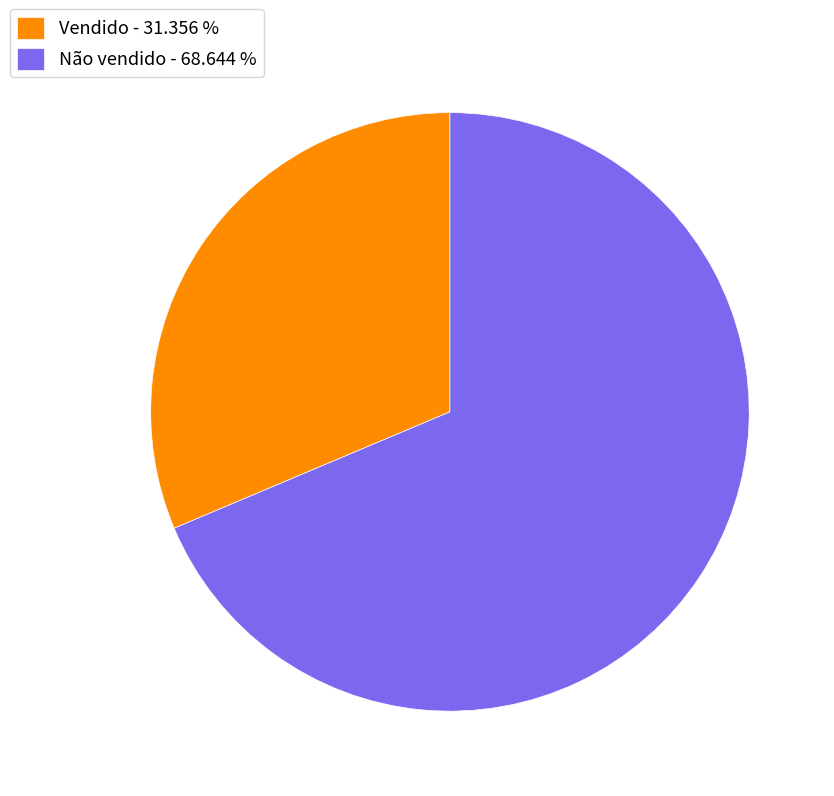

Combined, do Não vendido - 68.644 % and Vendido - 31.356 % account for over 50%?

Yes